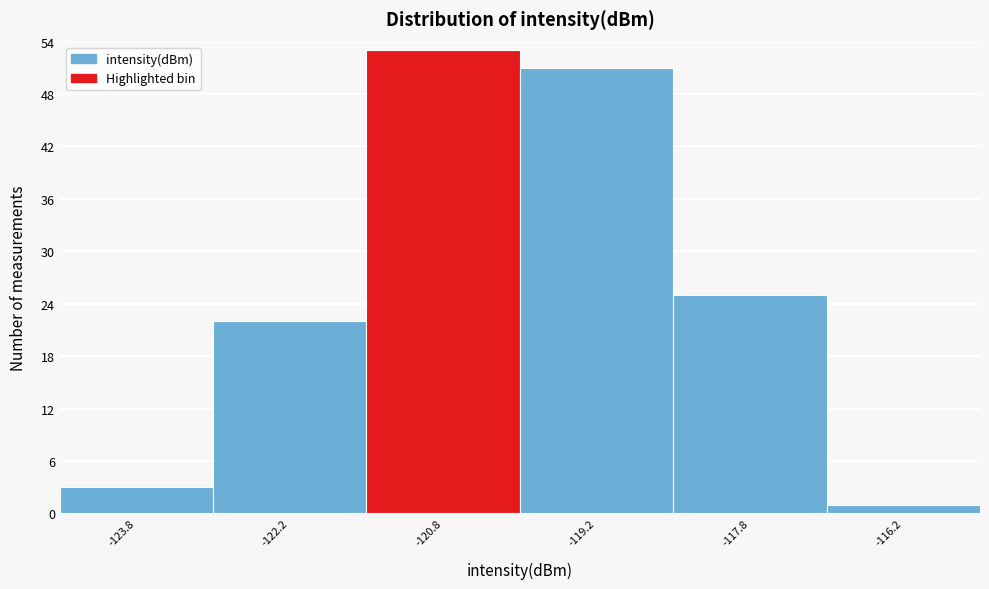

Over which range of the x-axis is the bar tallest?

-121.5 to -120.0